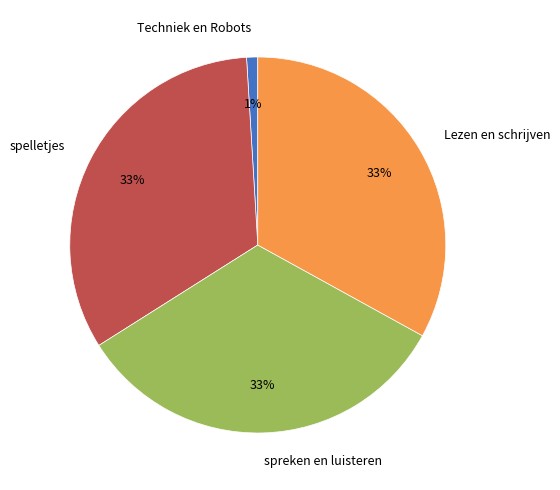

Count the number of slices in the pie.

4